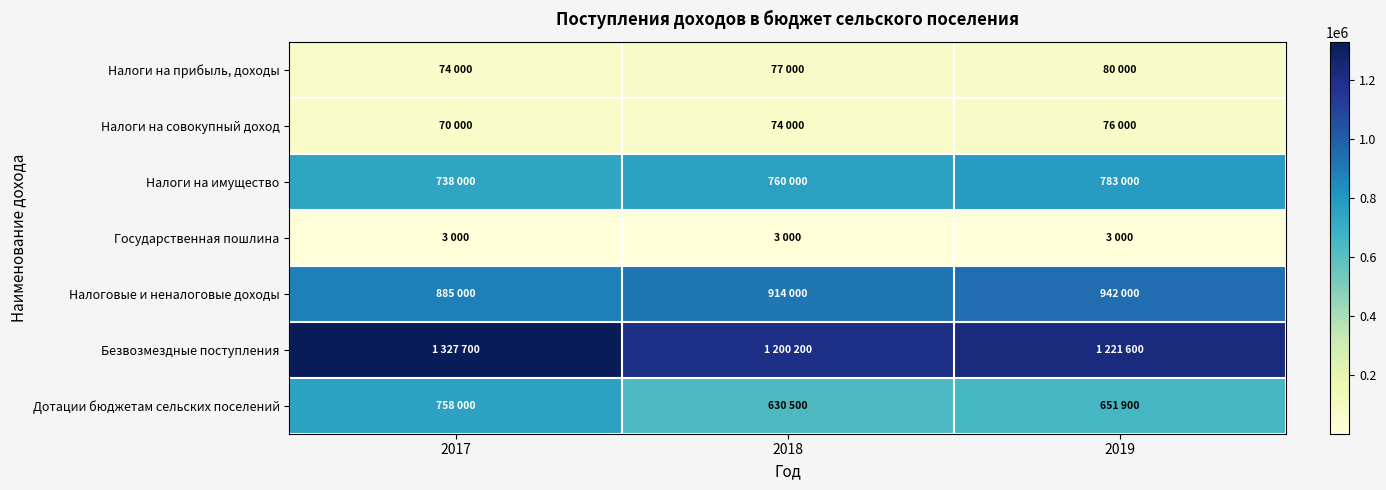

Reading left to right, extract all data points from this chart.

Налоги на прибыль, доходы: 2017=74000	2018=77000	2019=80000
Налоги на совокупный доход: 2017=70000	2018=74000	2019=76000
Налоги на имущество: 2017=738000	2018=760000	2019=783000
Государственная пошлина: 2017=3000	2018=3000	2019=3000
Налоговые и неналоговые доходы: 2017=885000	2018=914000	2019=942000
Безвозмездные поступления: 2017=1327700	2018=1200200	2019=1221600
Дотации бюджетам сельских поселений: 2017=758000	2018=630500	2019=651900